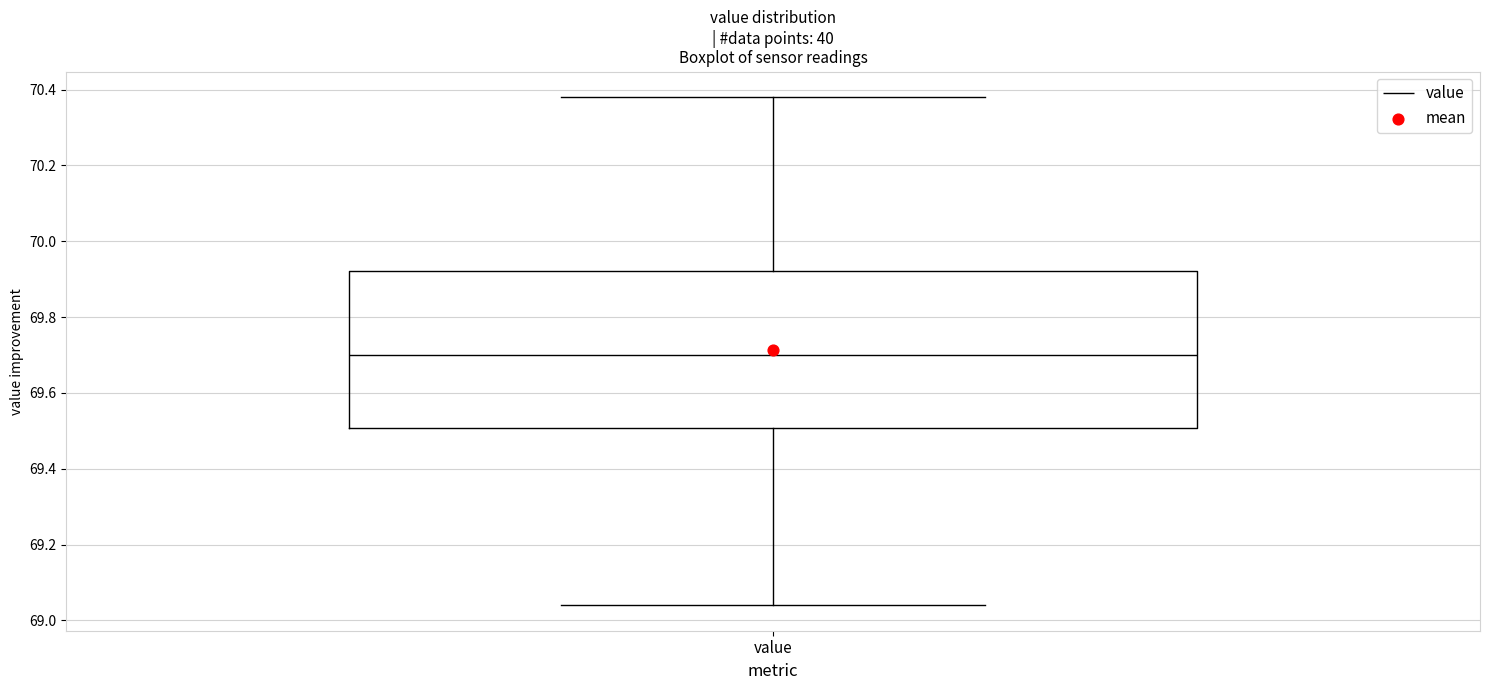

Transcribe this box plot: give where the median line is, the range the box spans, and where the two whiskers end, as read against the y-axis. The values are not printed on the chart, so give them approximately, as read against the axis.

median 69.70, box 69.50 to 69.92, whiskers 69.04 to 70.38